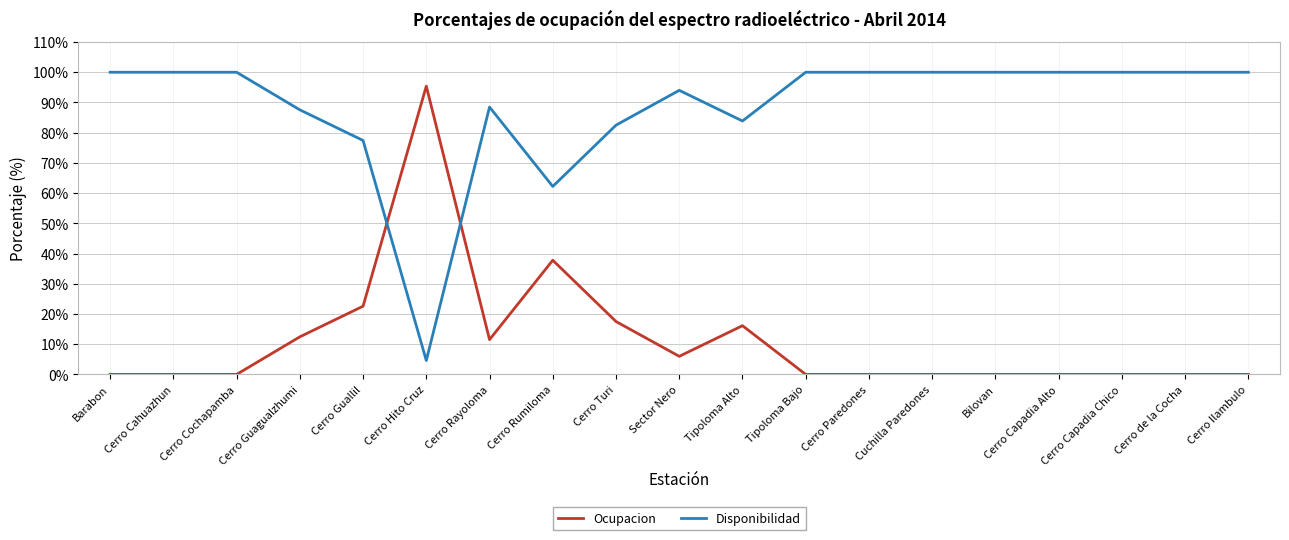

At how many categories does at least one series exceed 13?

19